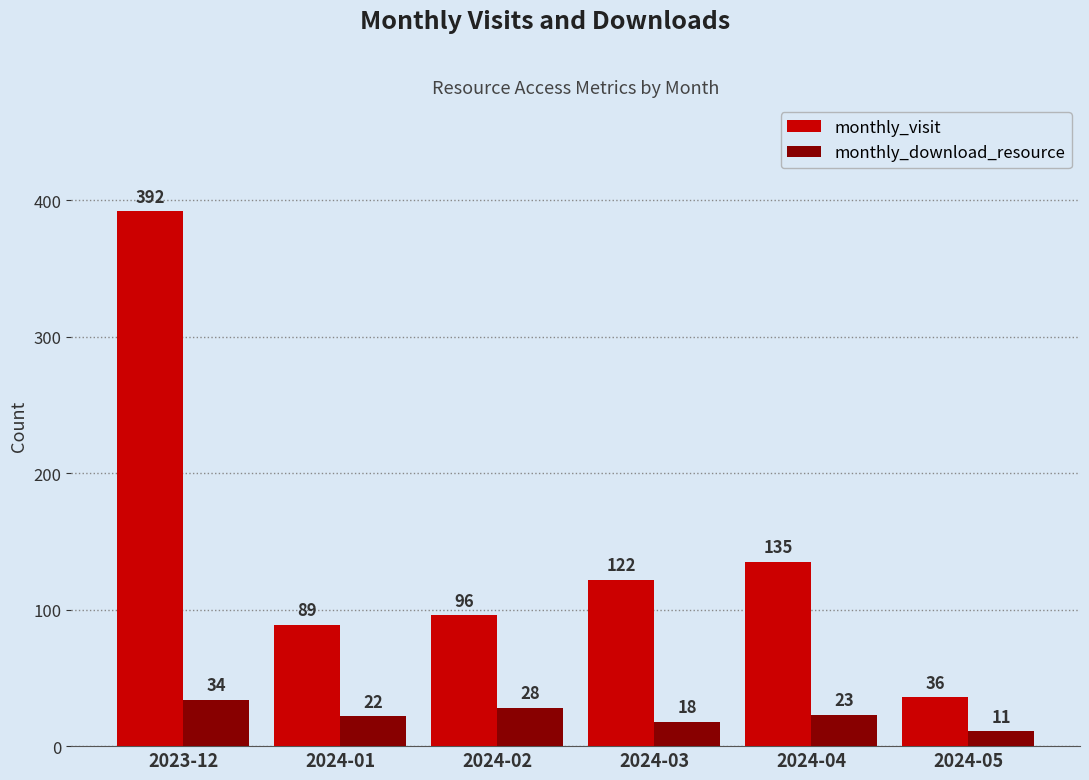

The value of monthly_visit at 2024-03 is 84. True or false?

False